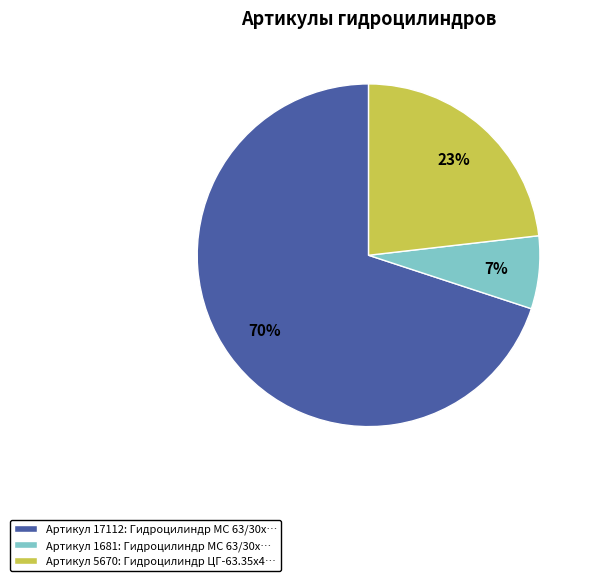

True or false: Артикул 1681: Гидроцилиндр МС 63/30х… accounts for 17% of the total.

False